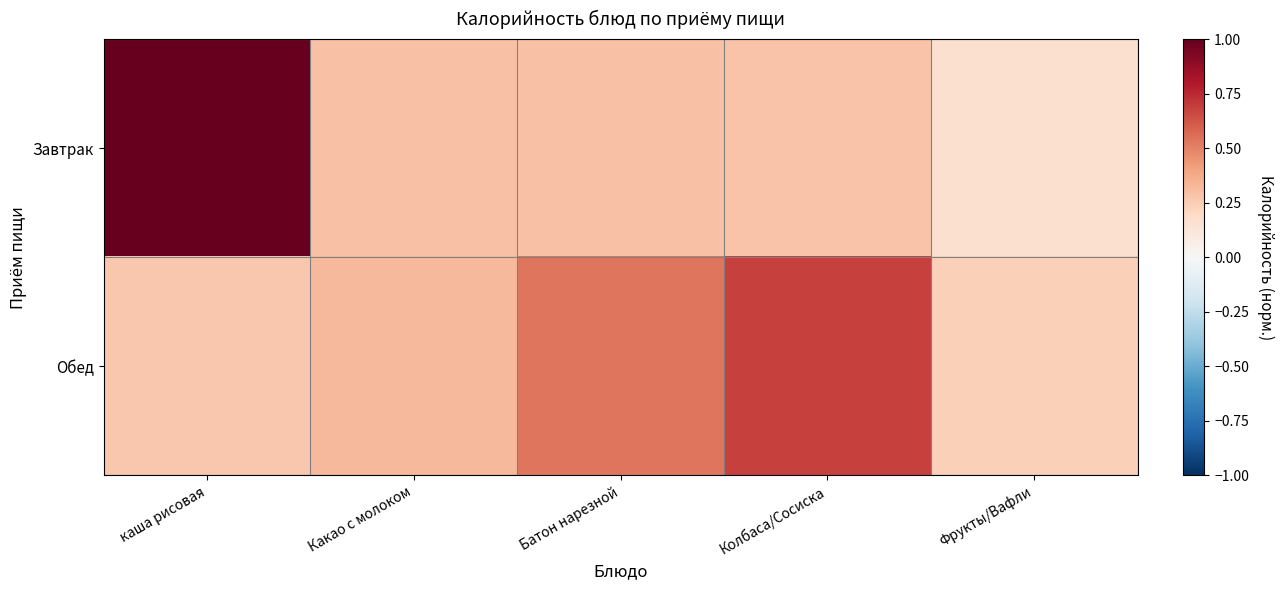

Reading right to left, list all the values displayed in this chart.

Завтрак: Фрукты/Вафли=0.2	Колбаса/Сосиска=0.3	Батон нарезной=0.3	Какао с молоком=0.3	каша рисовая=1.0
Обед: Фрукты/Вафли=0.2	Колбаса/Сосиска=0.7	Батон нарезной=0.5	Какао с молоком=0.3	каша рисовая=0.3